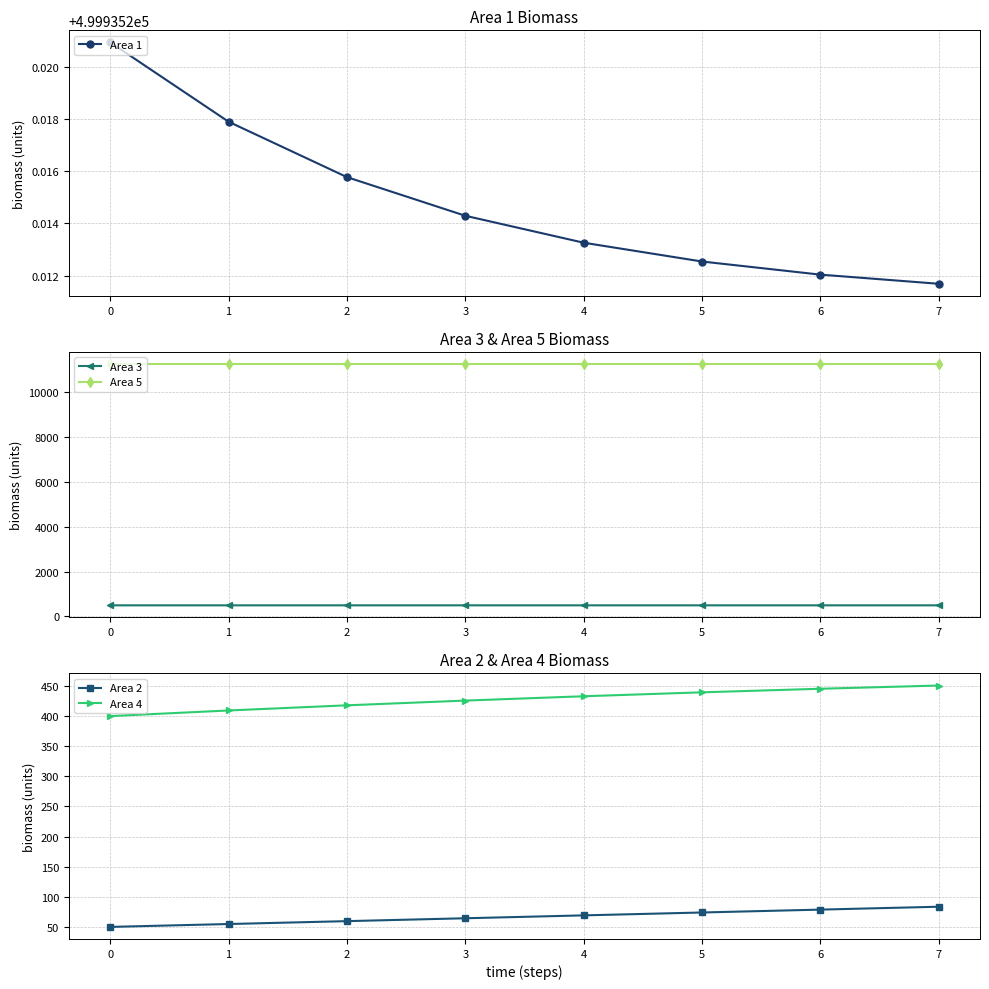

What is the highest value of the Area 3 series?

495.1